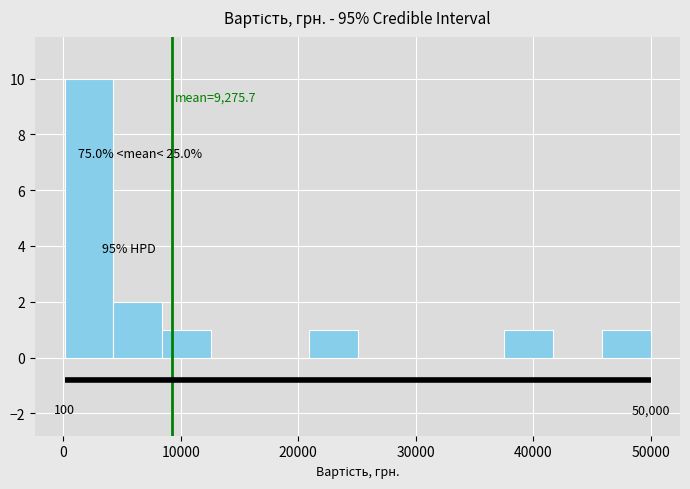

Over which range of the x-axis is the bar tallest?

0 to 4000